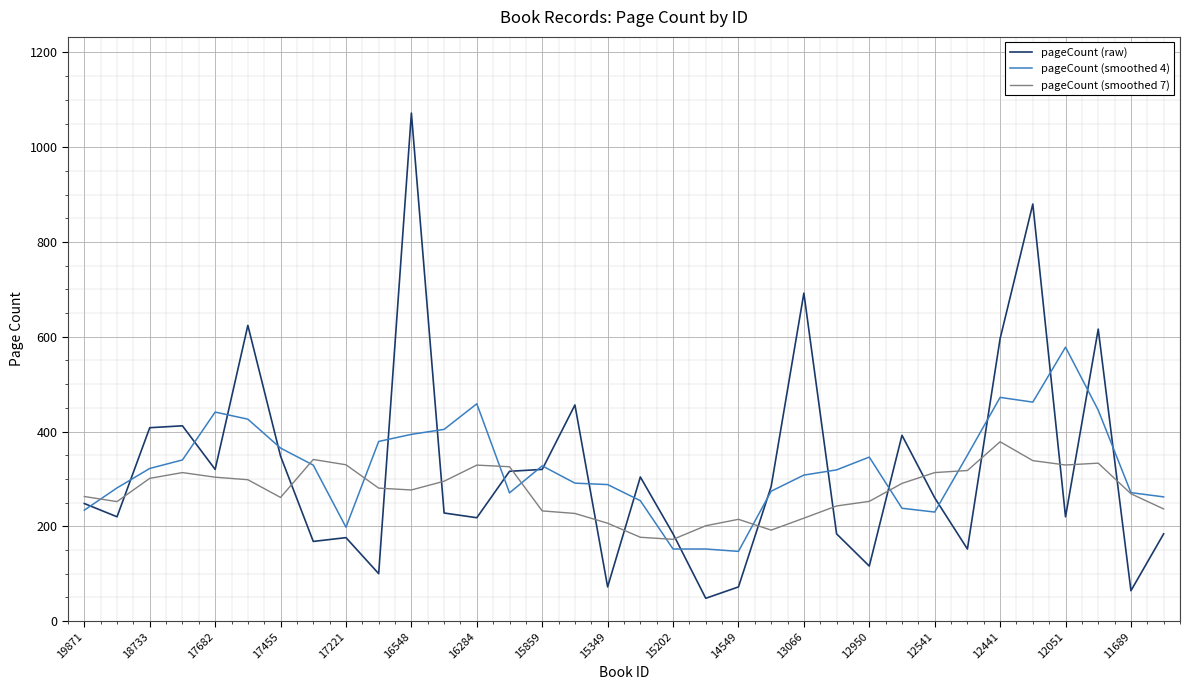

What is the lowest value of the pageCount (smoothed 7) series?

172.4